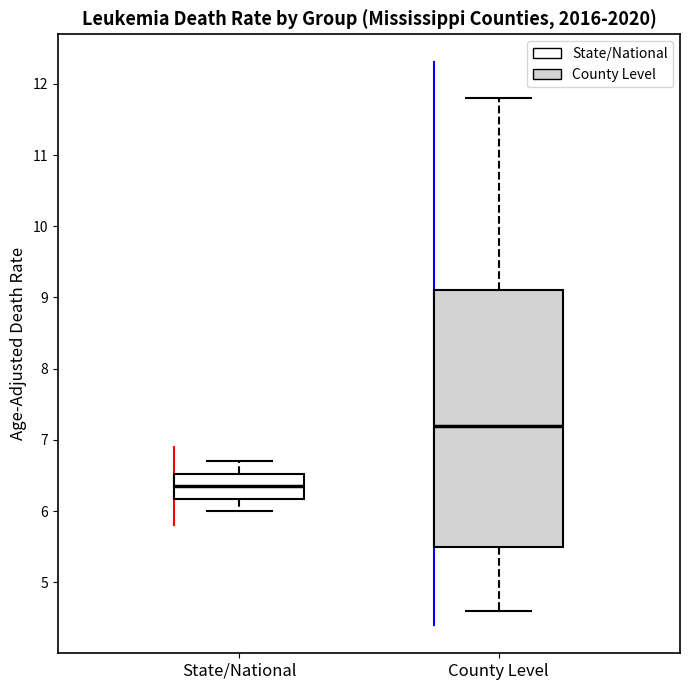

Reading left to right, transcribe this box plot: for each box, give where its median line is, the range the box spans, and where its two whiskers end, as read against the y-axis. The values are not printed on the chart, so give them approximately, as read against the axis.

State/National: median 6.4, box 6.2 to 6.5, whiskers 6.0 to 6.7
County Level: median 7.2, box 5.5 to 9.1, whiskers 4.6 to 11.8